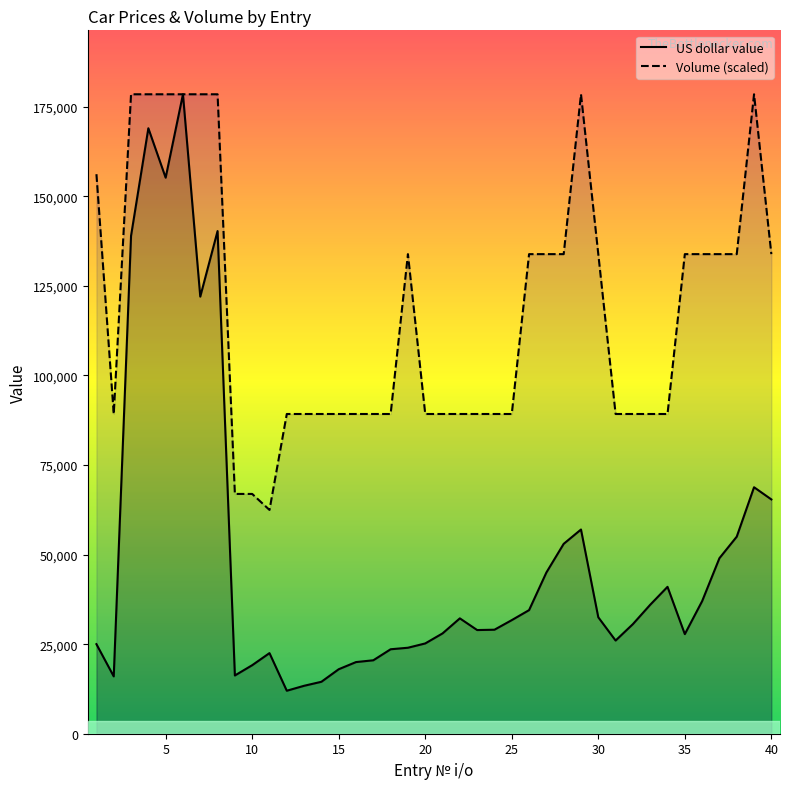

The value of Volume (scaled) at 30 is 190500.4. True or false?

False